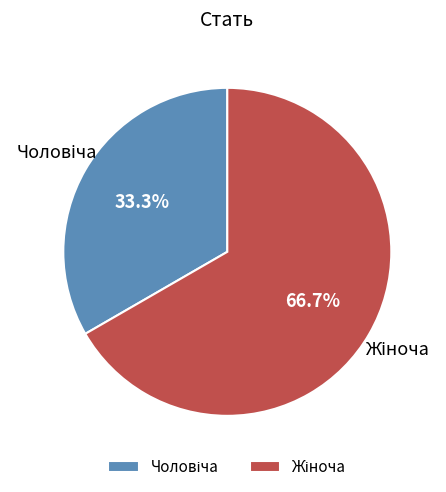

Is there any slice that represents more than half of the pie?

Yes